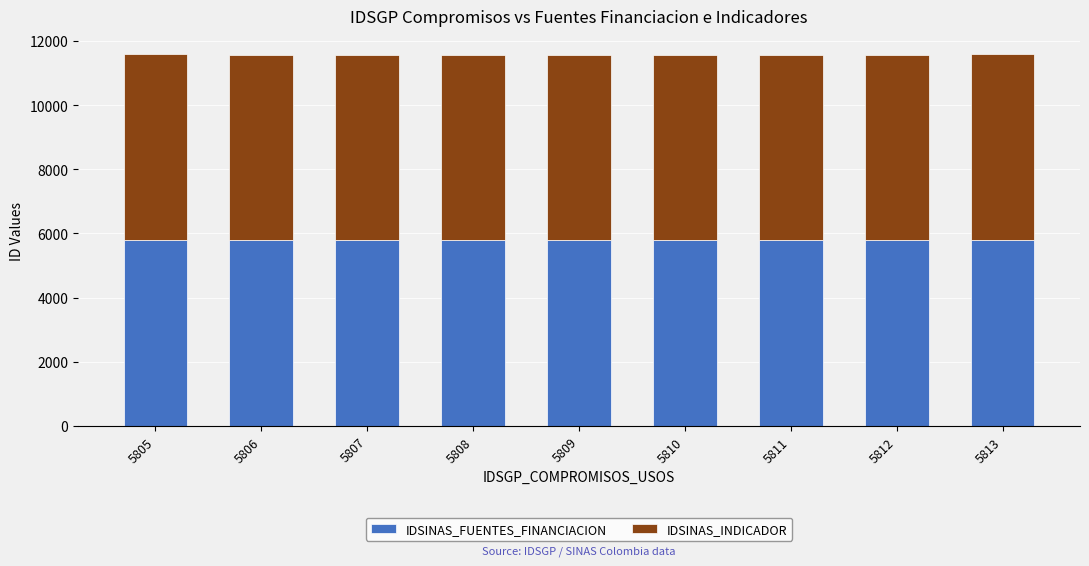

What are all the series names shown in the legend?

IDSINAS_FUENTES_FINANCIACION, IDSINAS_INDICADOR